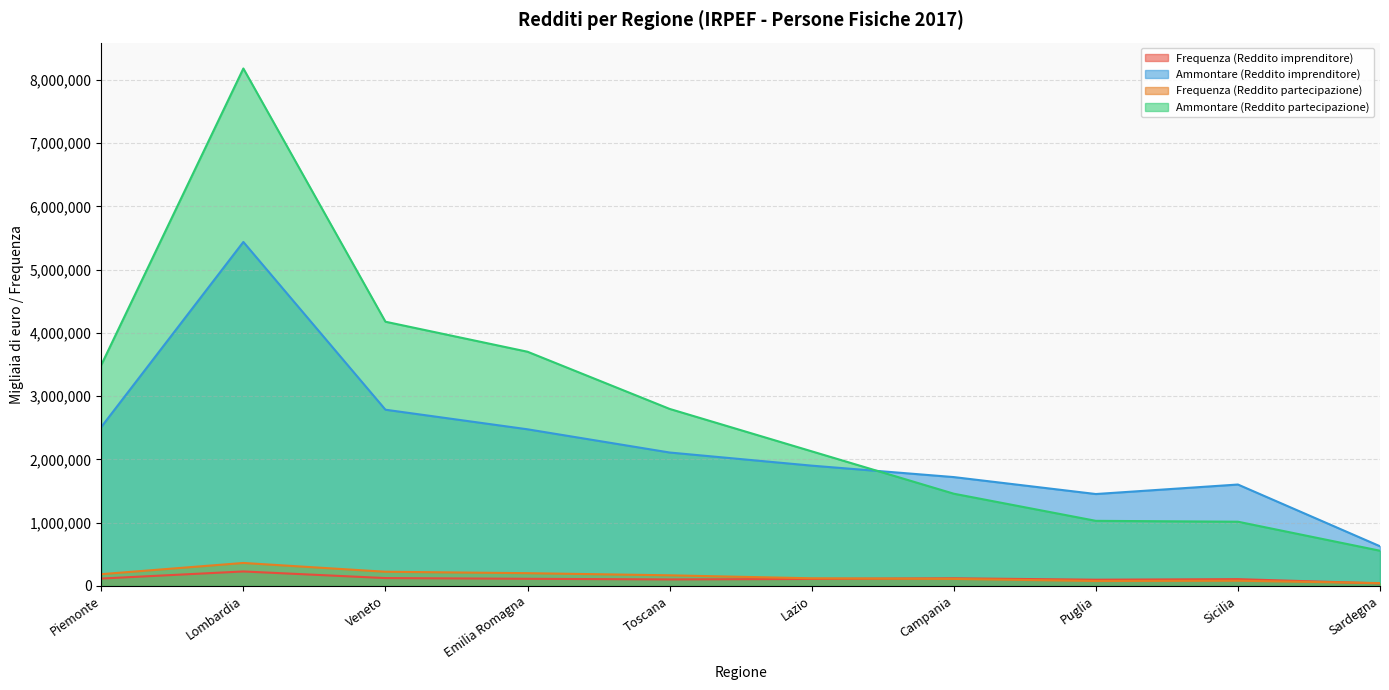

How many lines are shown in the chart?

4